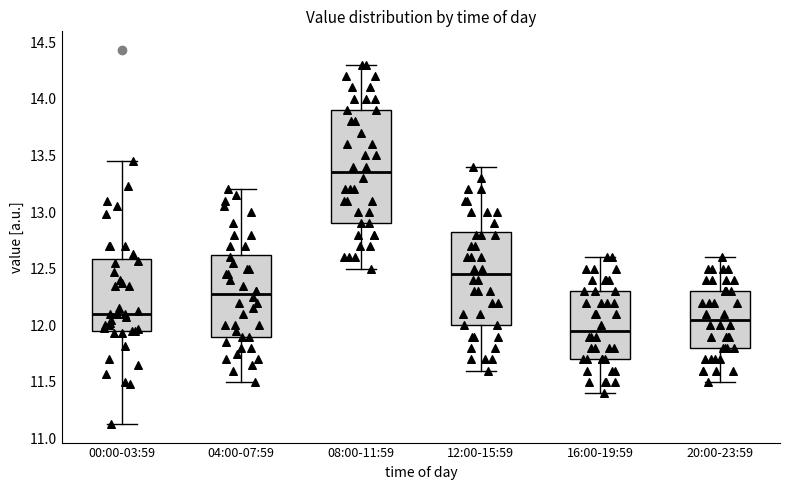

Comparing the boxes themselves (not the whiskers), which one is the tallest?

08:00-11:59